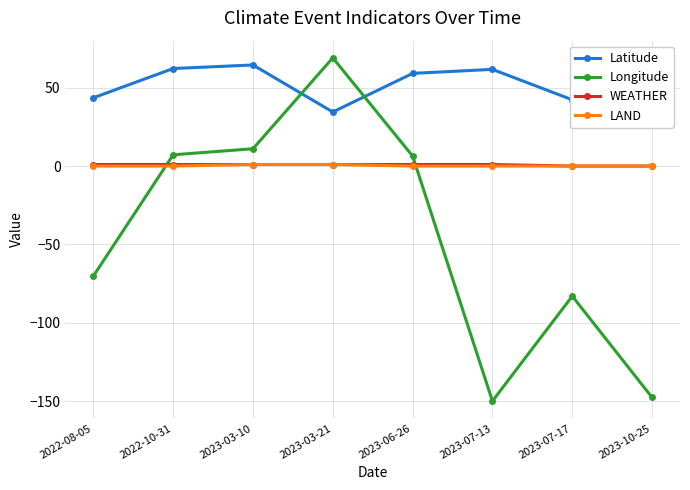

What is the label of the 3rd point from the right?

2023-07-13